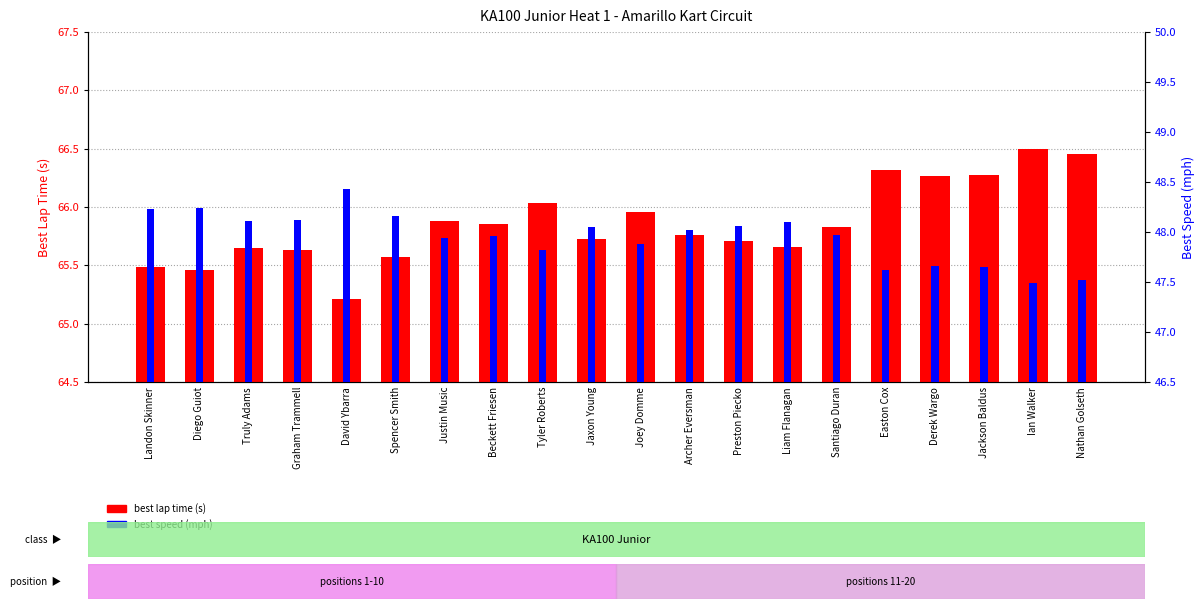

At which label does best speed first exceed 48?

Landon Skinner